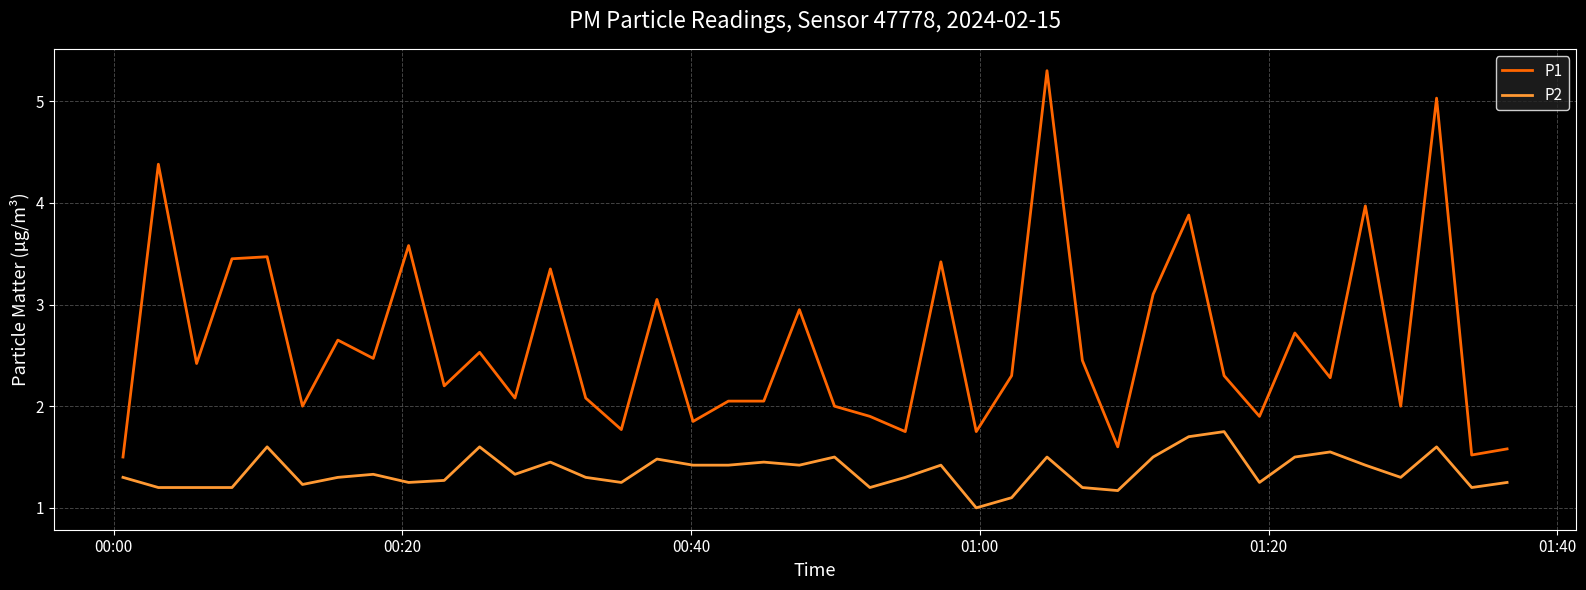

Which series has the largest total across all categories?

P1